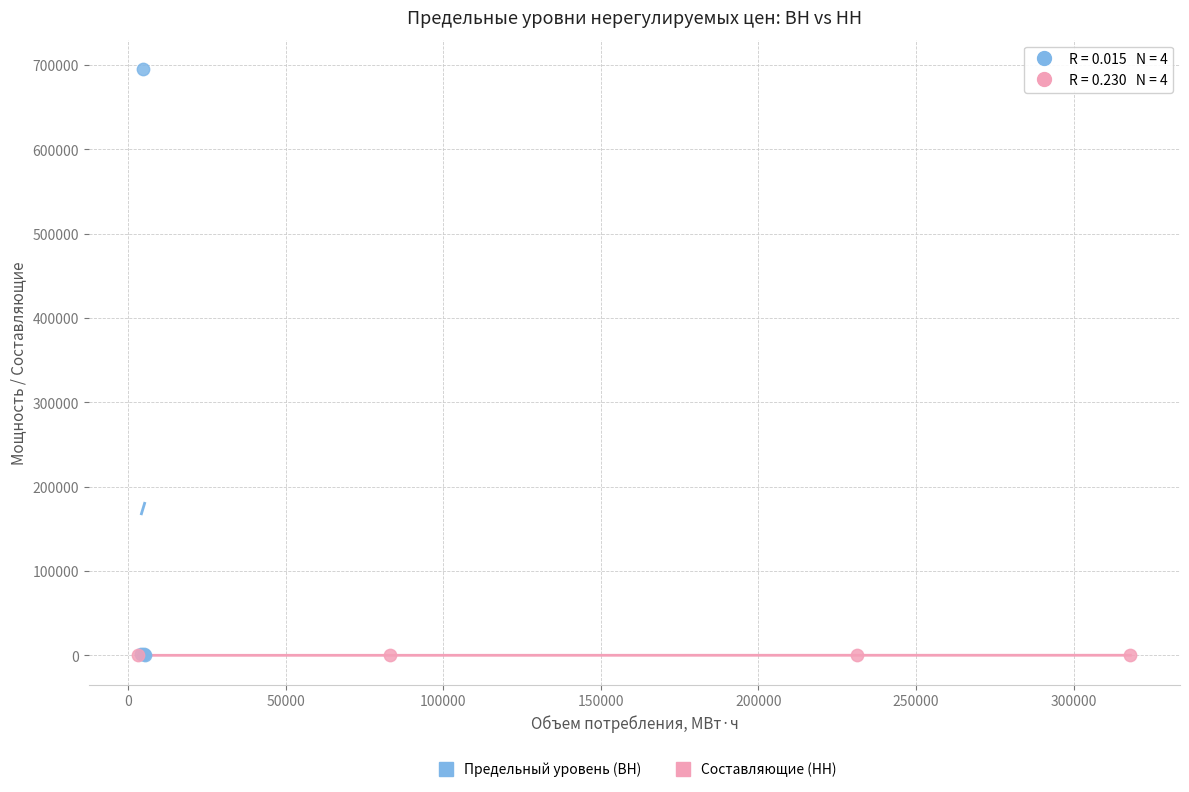

What are all the series names shown in the legend?

Предельный уровень (ВН), Составляющие (НН)